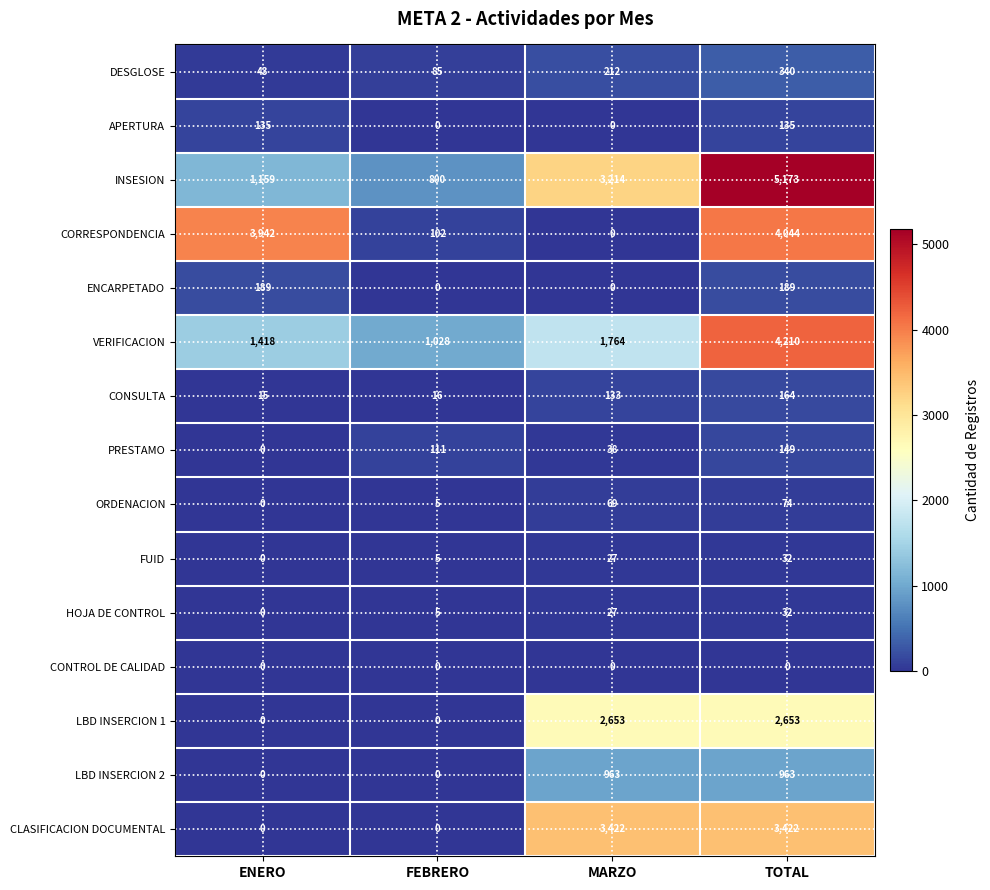

Which series changed the most between FEBRERO and MARZO?

CLASIFICACION DOCUMENTAL